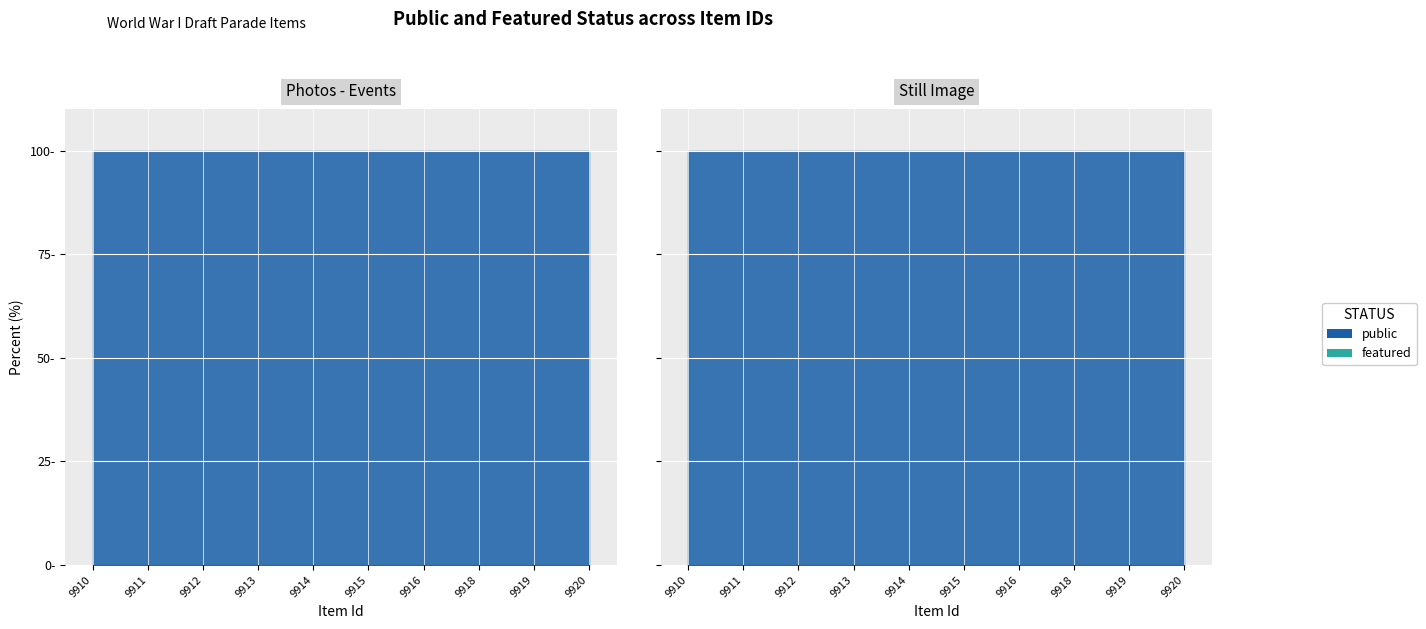

True or false: featured and public cross at least once.

False